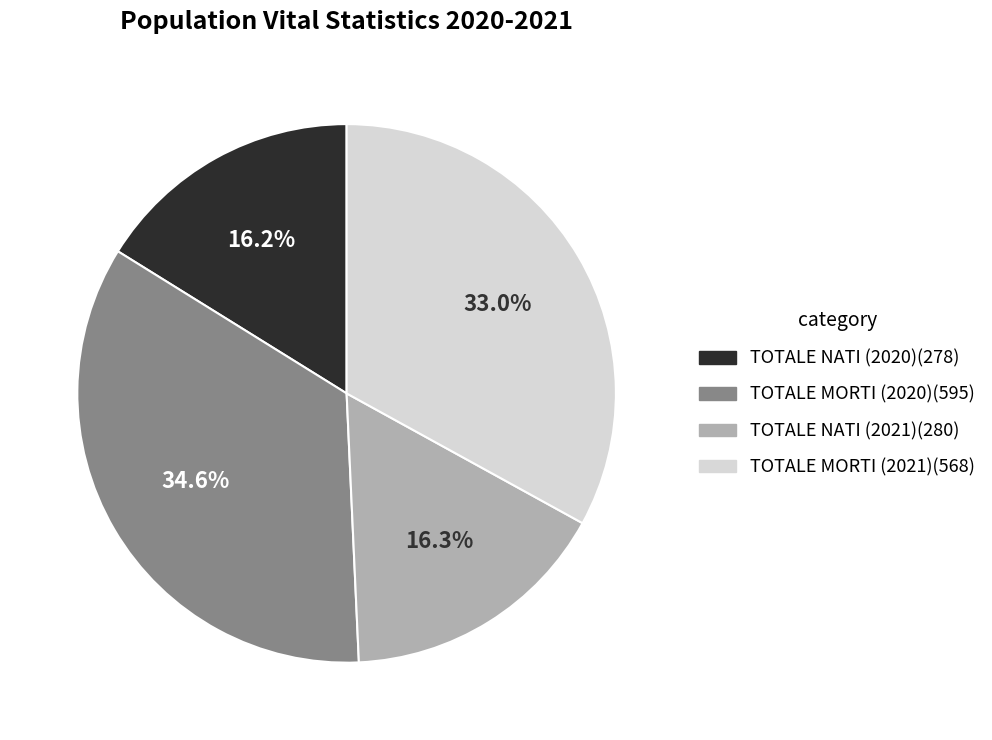

Is it true that TOTALE MORTI (2020) is 35% of the pie?

True